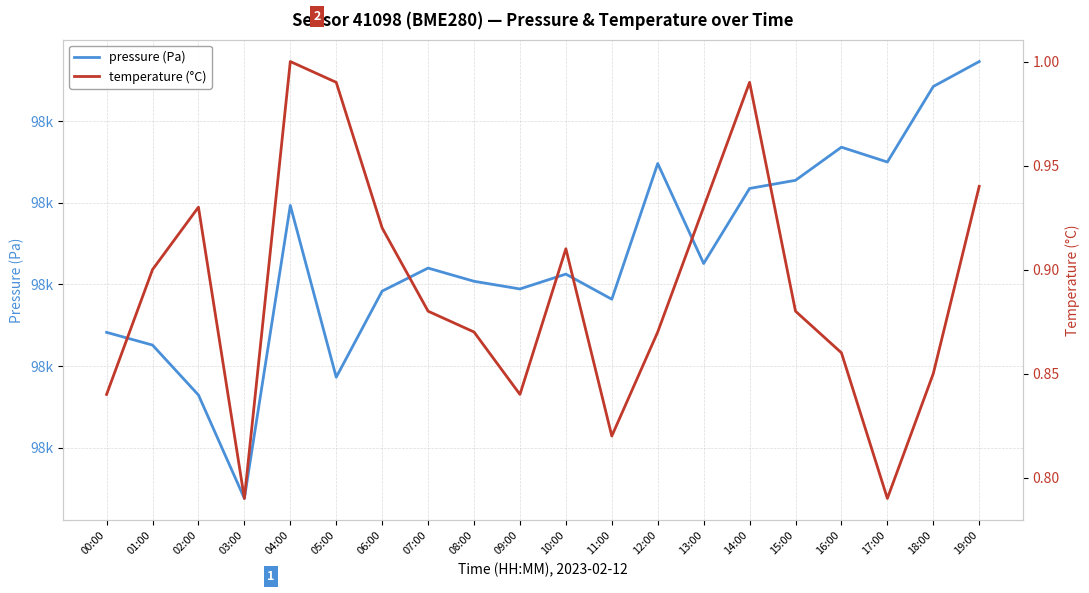

What is the difference between the second highest and minimum values in the temperature series?

0.2